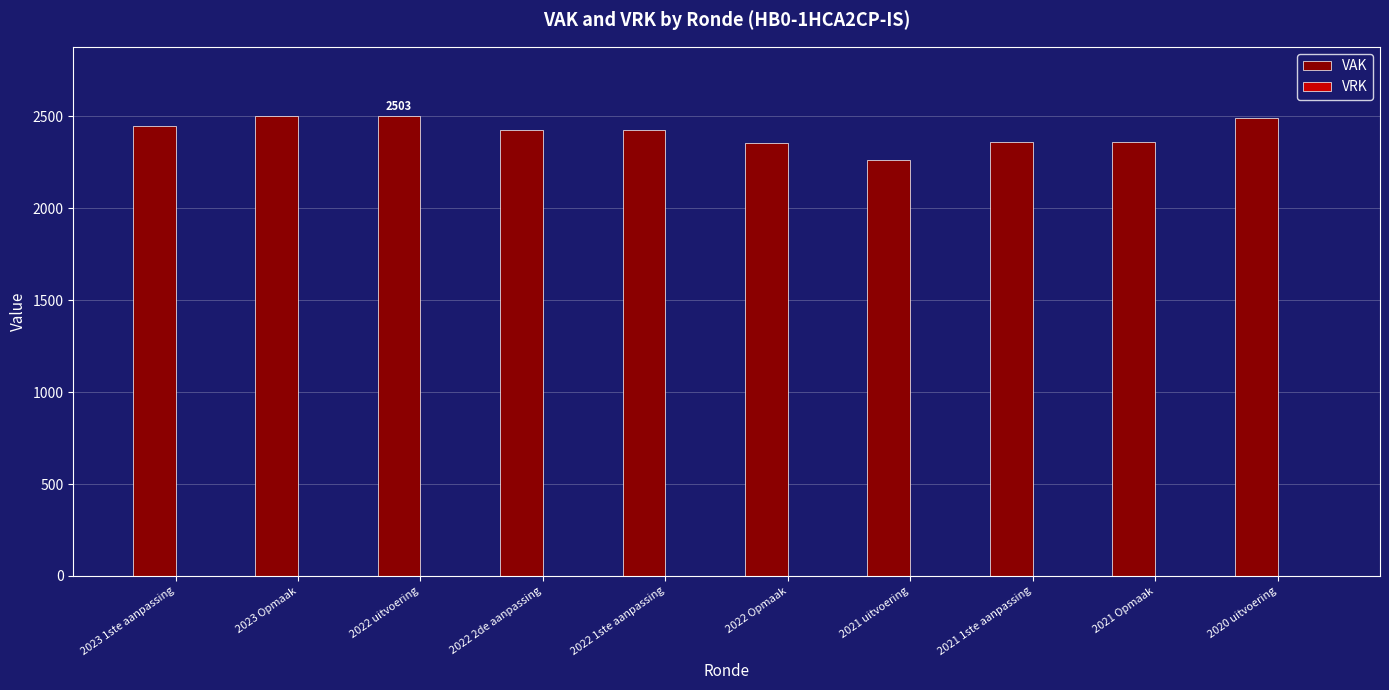

The value at 2021 uitvoering is 3846. True or false?

False